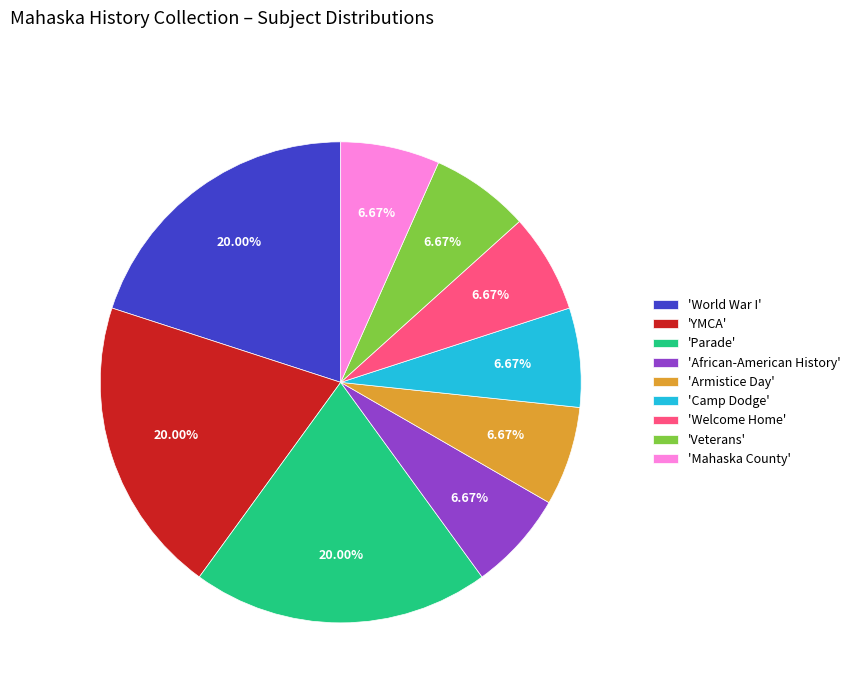

Does 'Camp Dodge' account for over 50% of the chart?

No